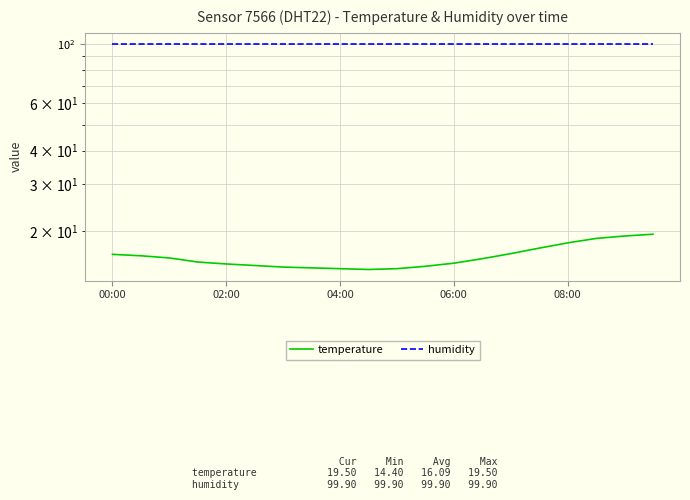

True or false: humidity and temperature cross at least once.

False